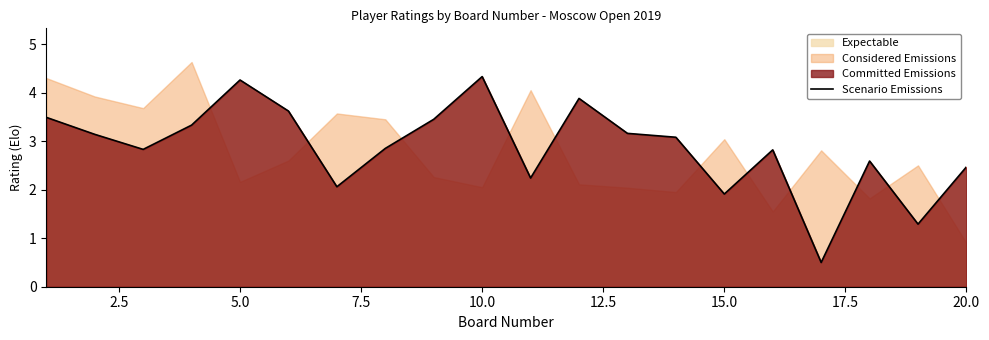

True or false: Scenario Emissions has a value of 1.2 at 20.0.

False